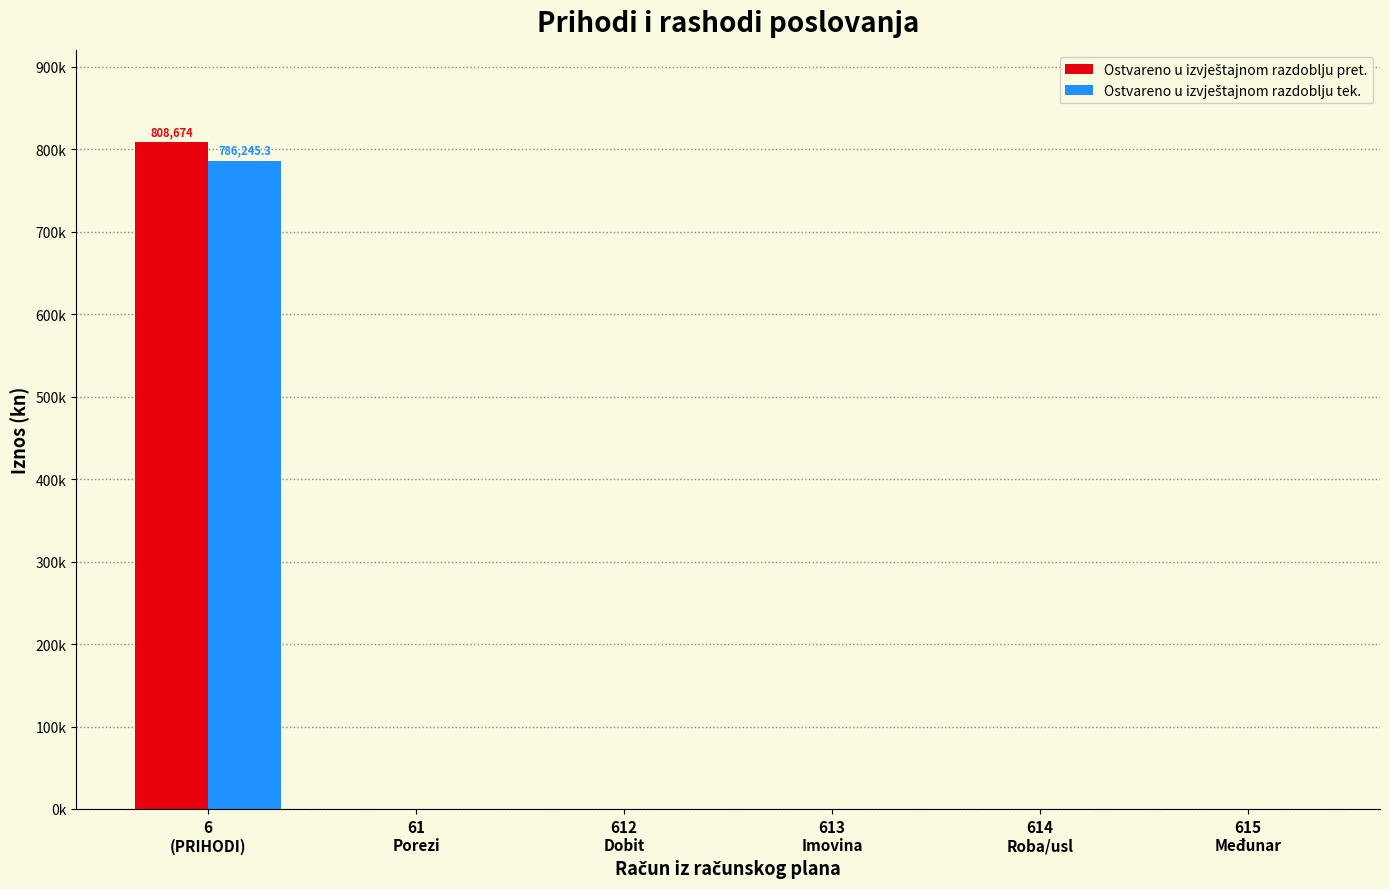

Is the value of Ostvareno u izvještajnom razdoblju tek. at 6
(PRIHODI) greater than the value of Ostvareno u izvještajnom razdoblju pret. at 612
Dobit?

Yes